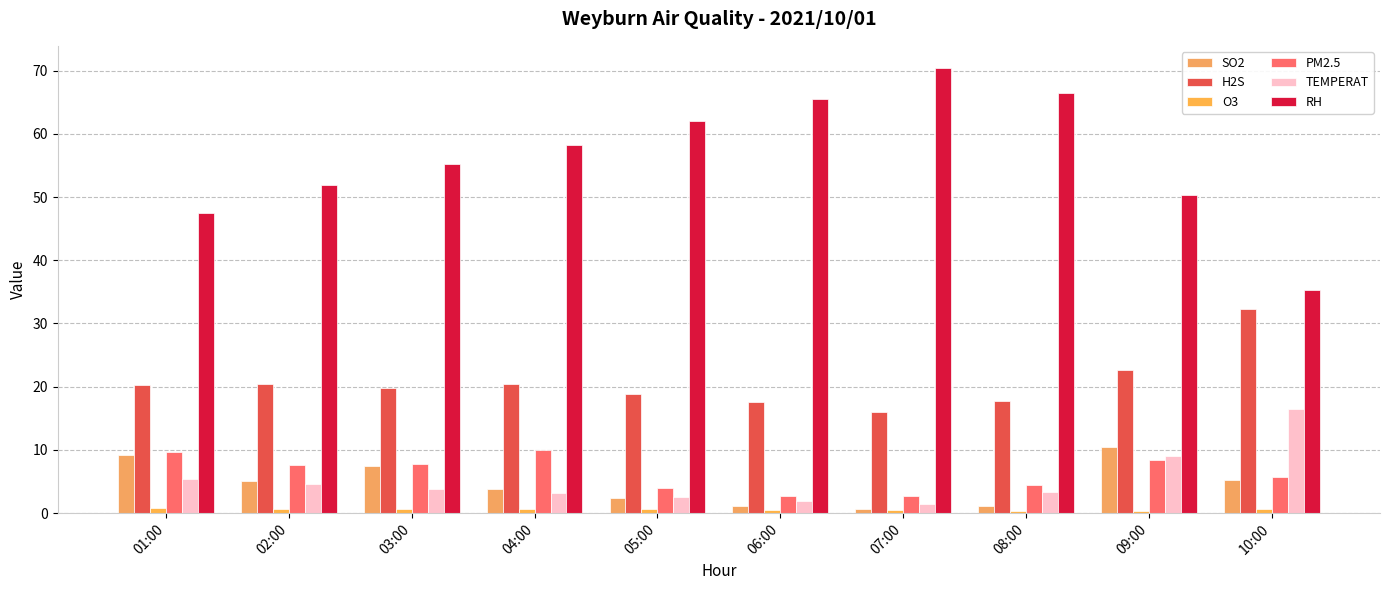

Are the bars horizontal?

No